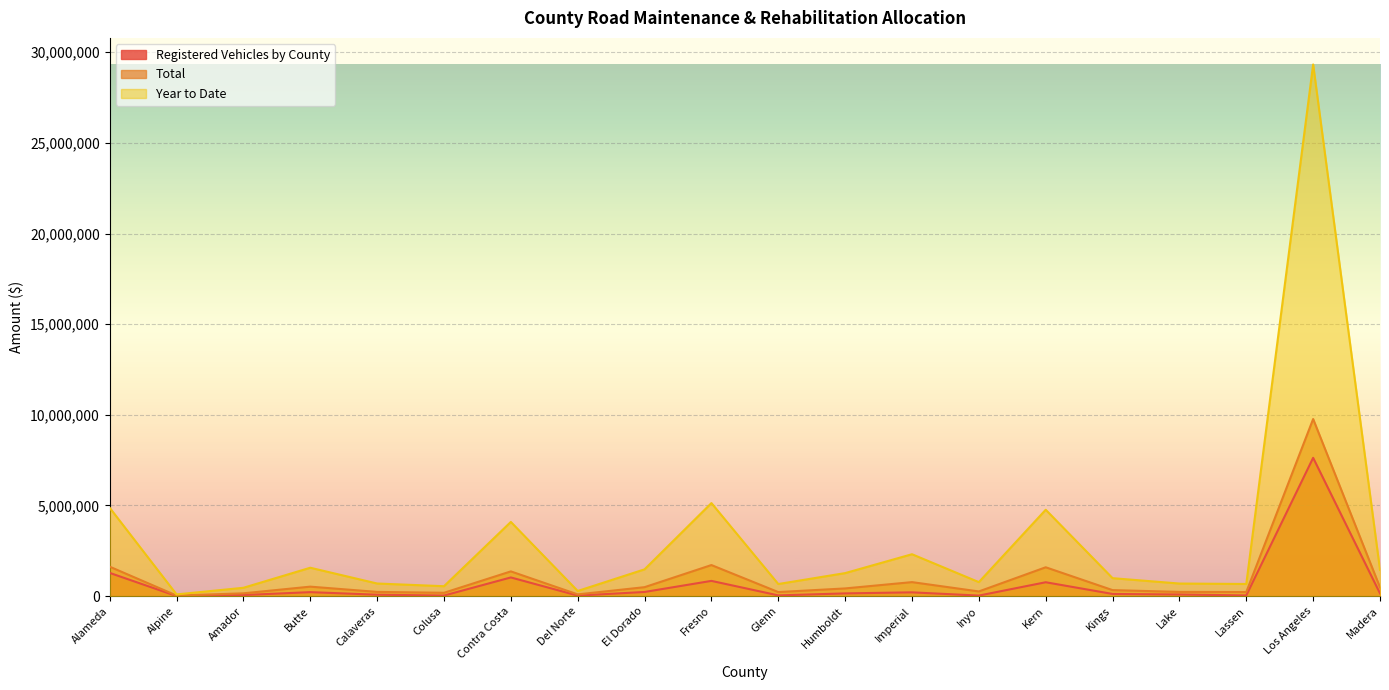

At how many categories does at least one series exceed 4349116?

4